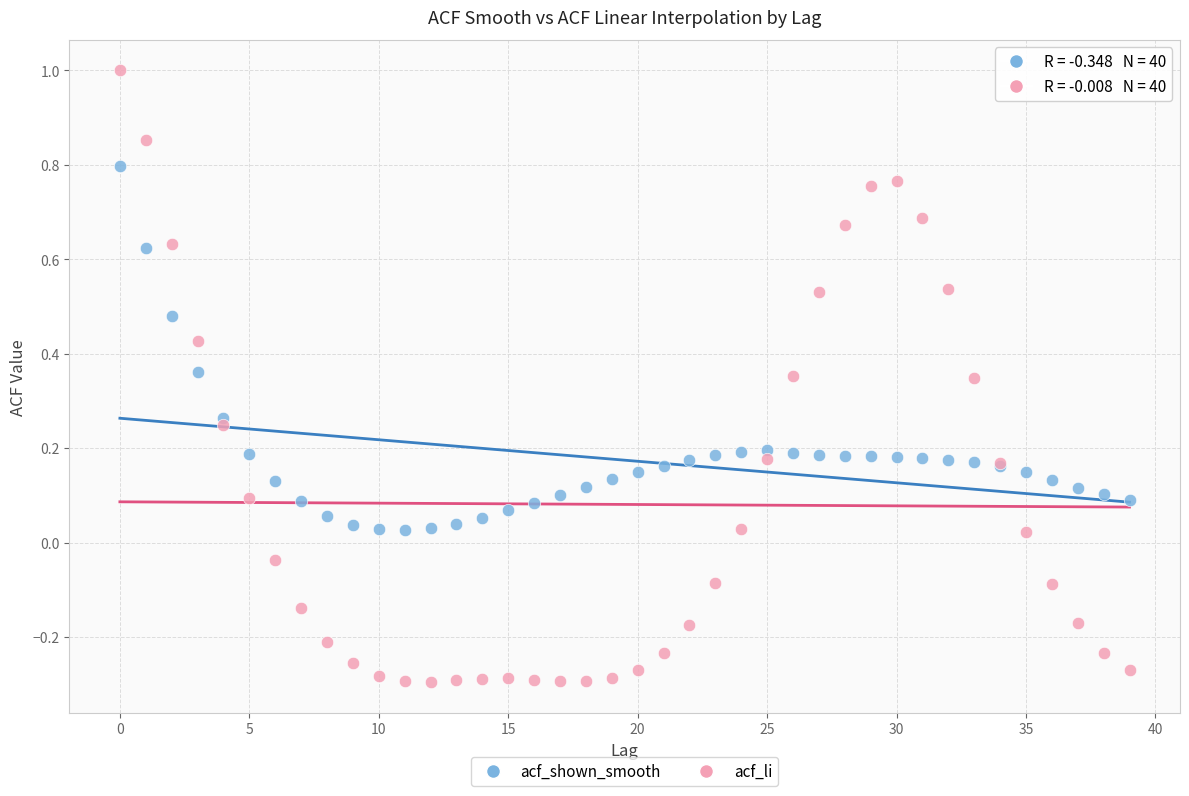

Which series contains the highest Y value?

acf_li